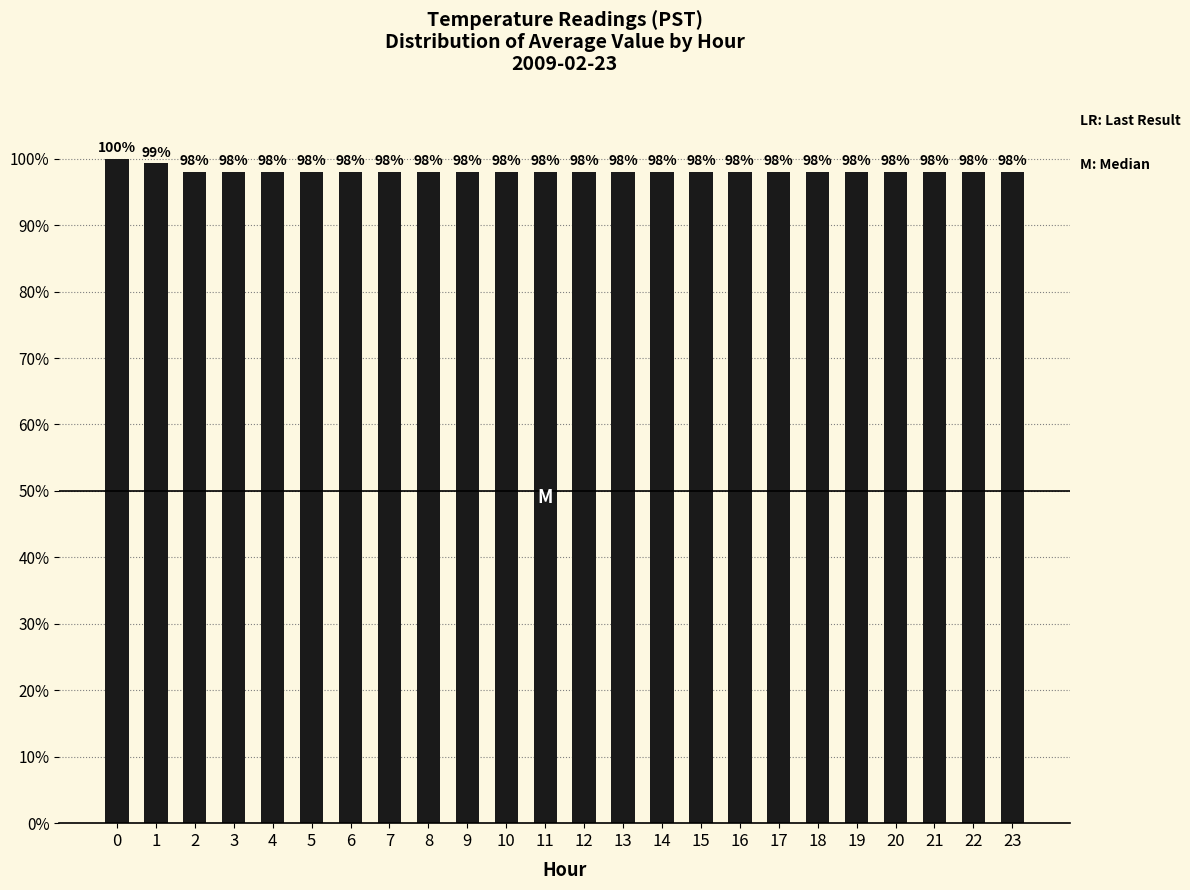

The value at 20 is 36.6. True or false?

False